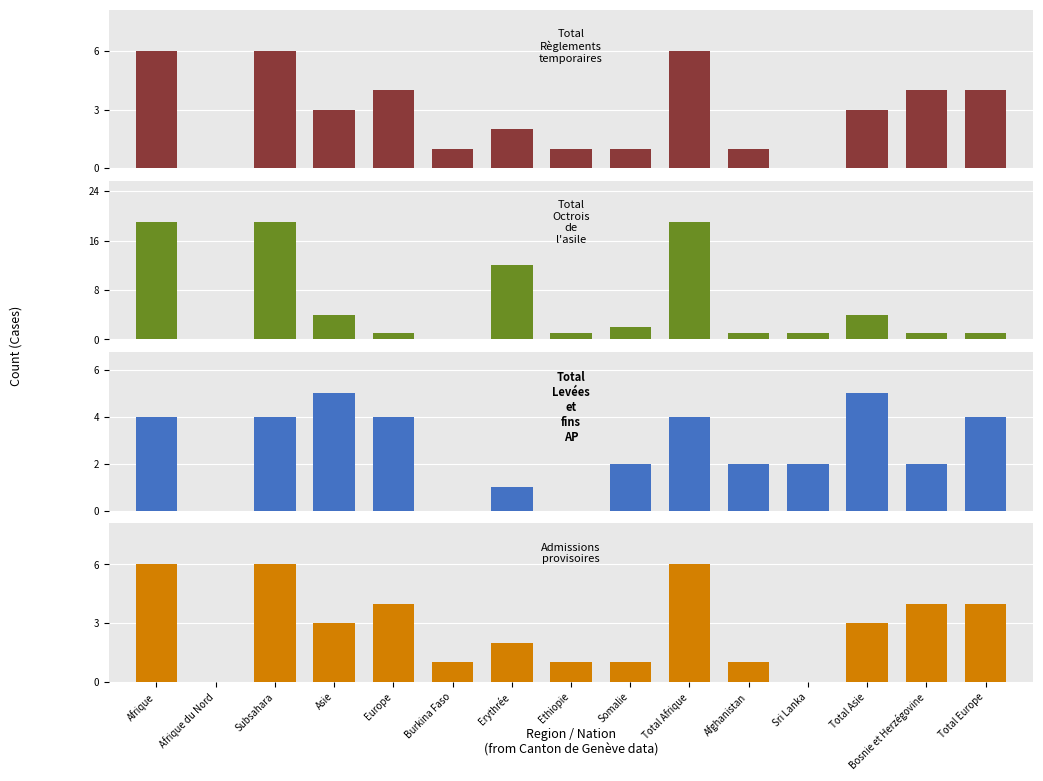

Where does the Total Règlements temporaires series first go above 3?

Afrique